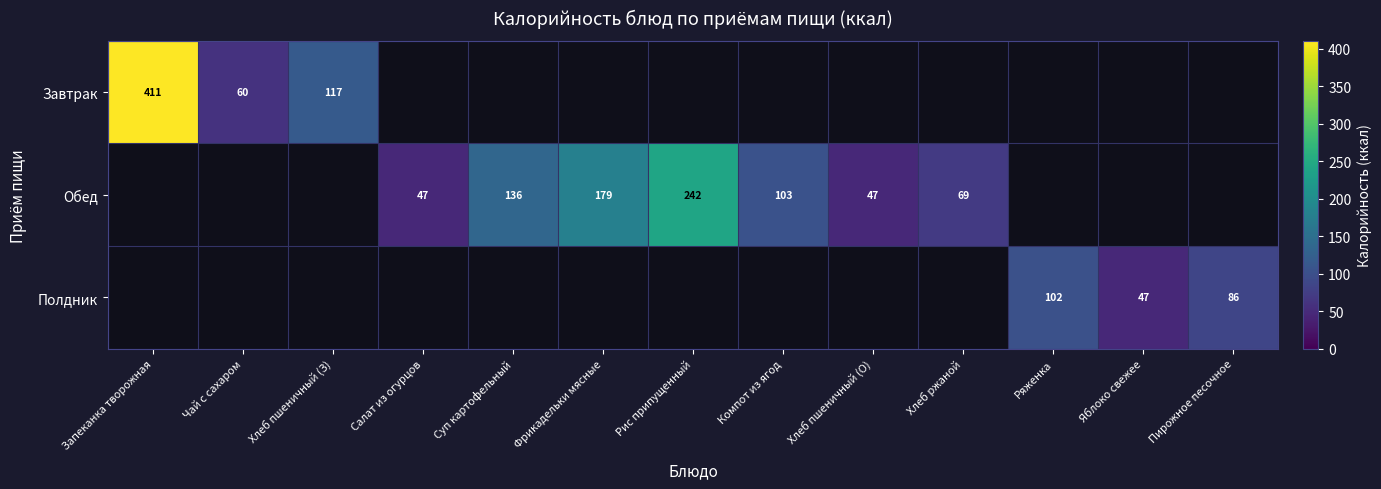

What is the difference between the highest and lowest values at Яблоко свежее?

47.0